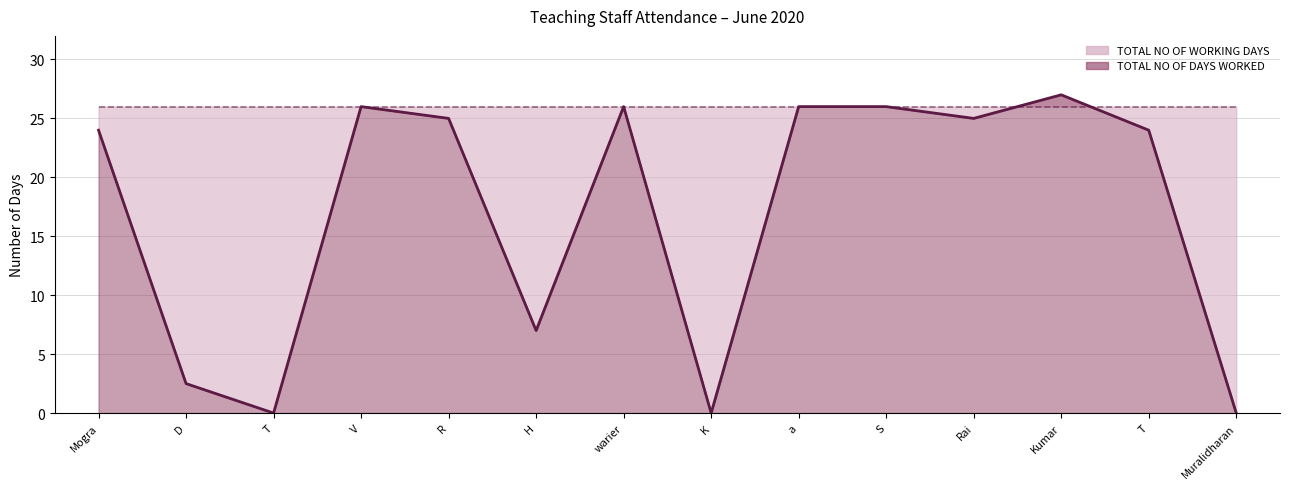

Is the value of Working Days (line) at Muralidharan greater than the value of Days Worked (line) at Muralidharan?

Yes